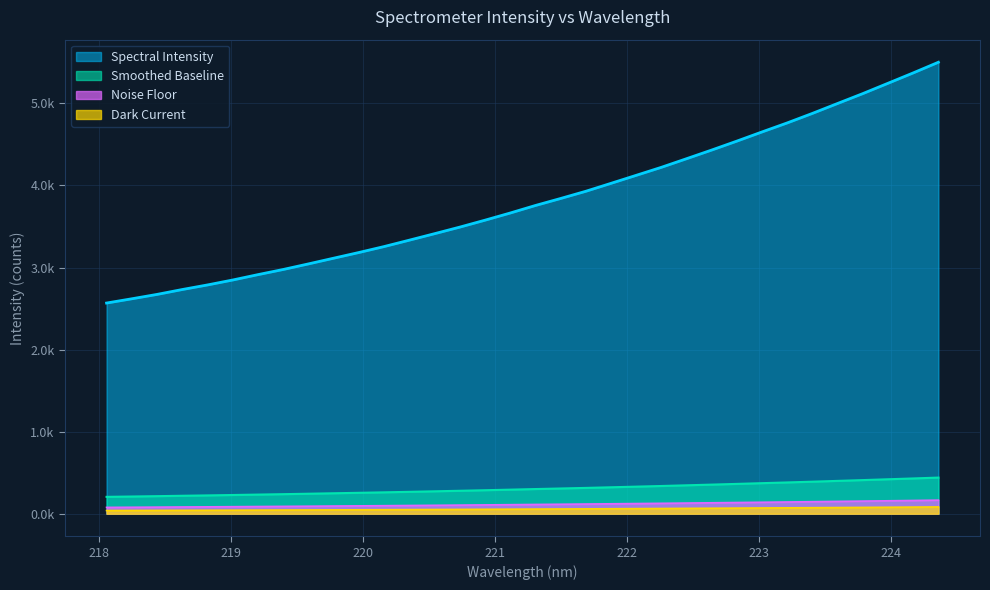

Reading left to right, list all the values displayed in this chart.

2567.5	2619.3	2672.7	2732.2	2788.1	2848.3	2913.7	2976.5	3044.4	3114.0	3183.4	3255.8	3333.8	3412.7	3492.7	3577.1	3664.5	3756.2	3841.7	3929.5	4026.3	4123.8	4221.7	4326.7	4432.5	4541.3	4653.4	4763.3	4879.3	5000.2	5120.4	5246.2	5372.3	5502.2